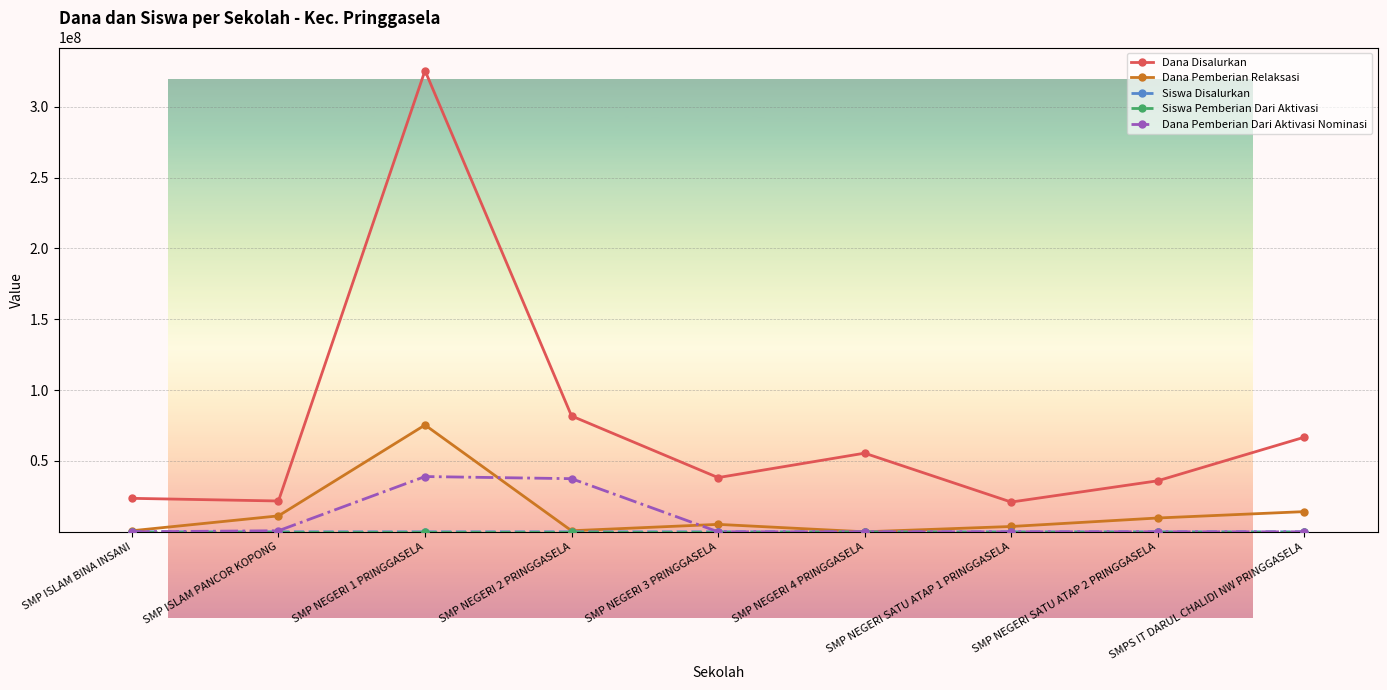

Is this an area chart (filled region under the line)?

No